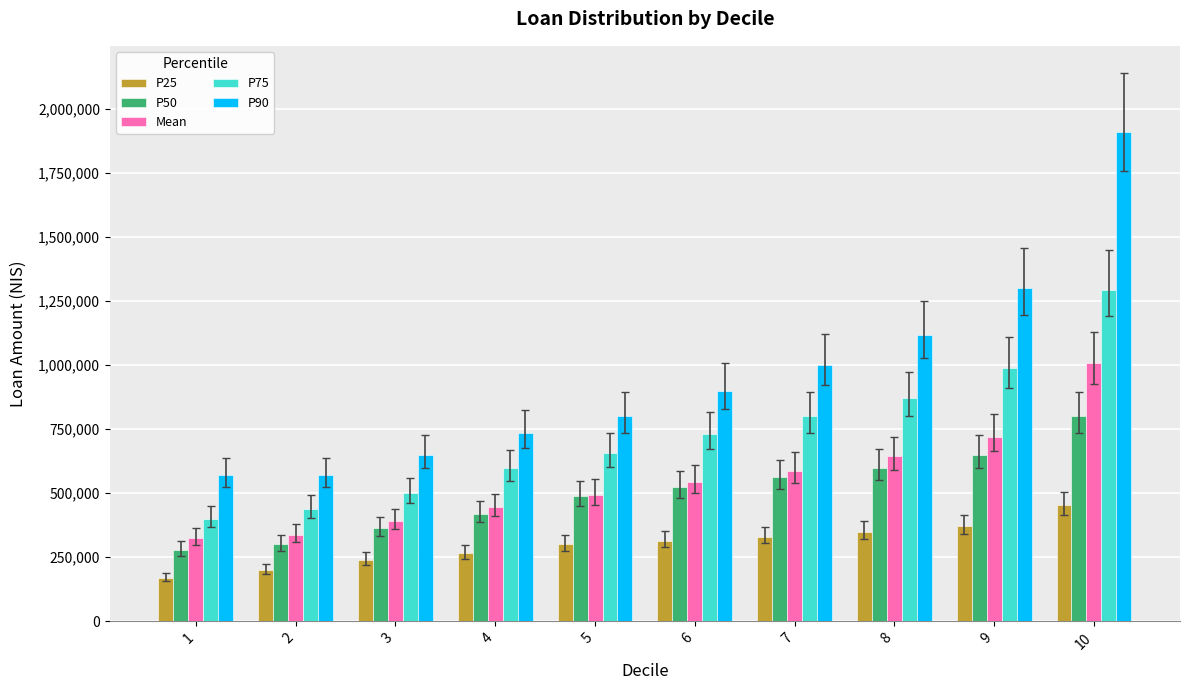

Which series changed the most between 1 and 4?

P75